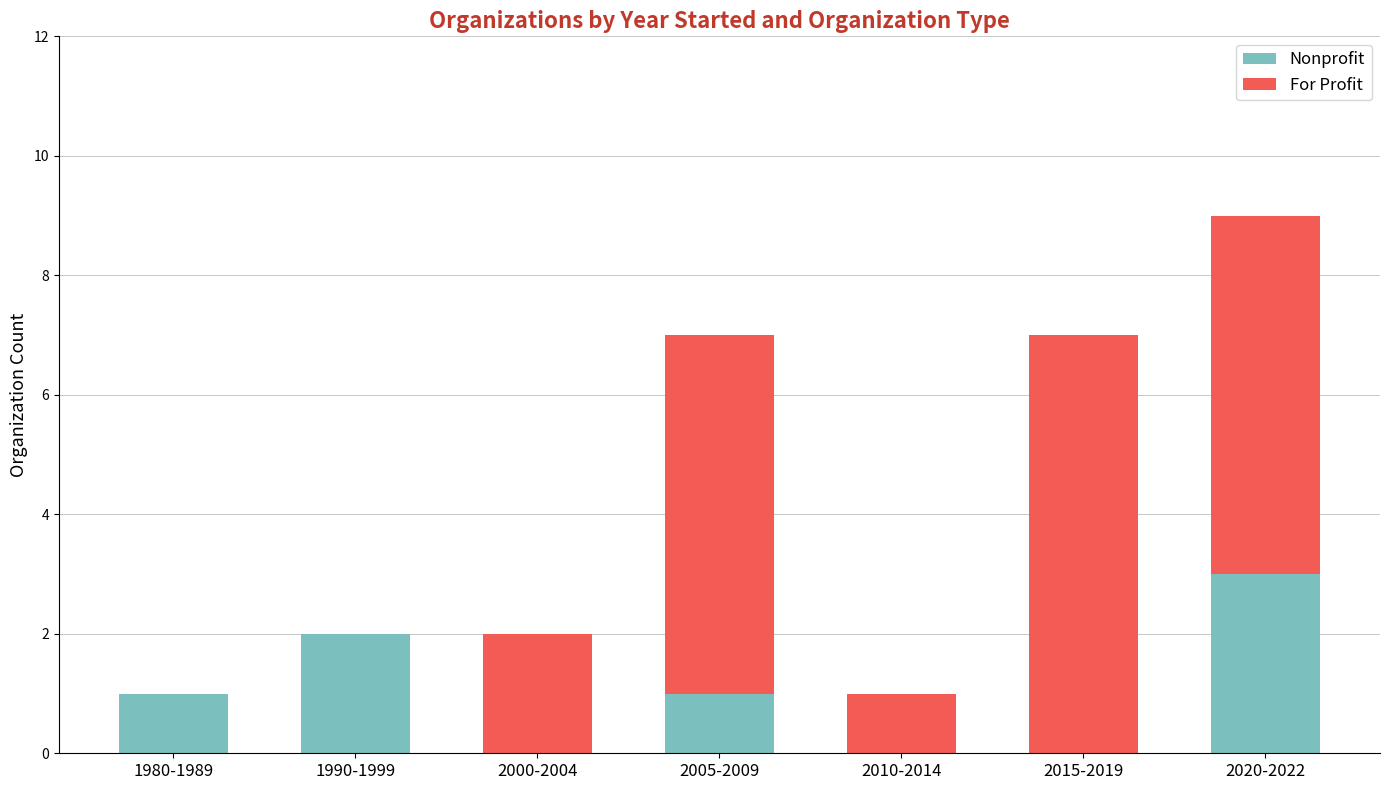

The value of Nonprofit at 1990-1999 is 2. True or false?

True